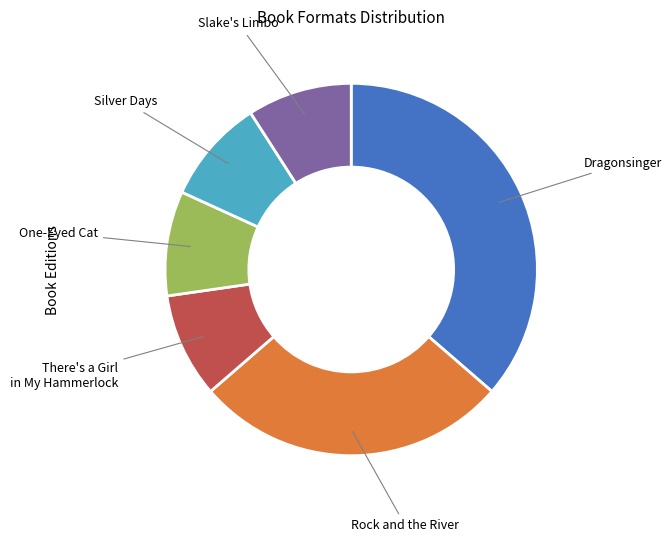

Is it true that There's a Girl in My Hammerlock is 20% of the pie?

False